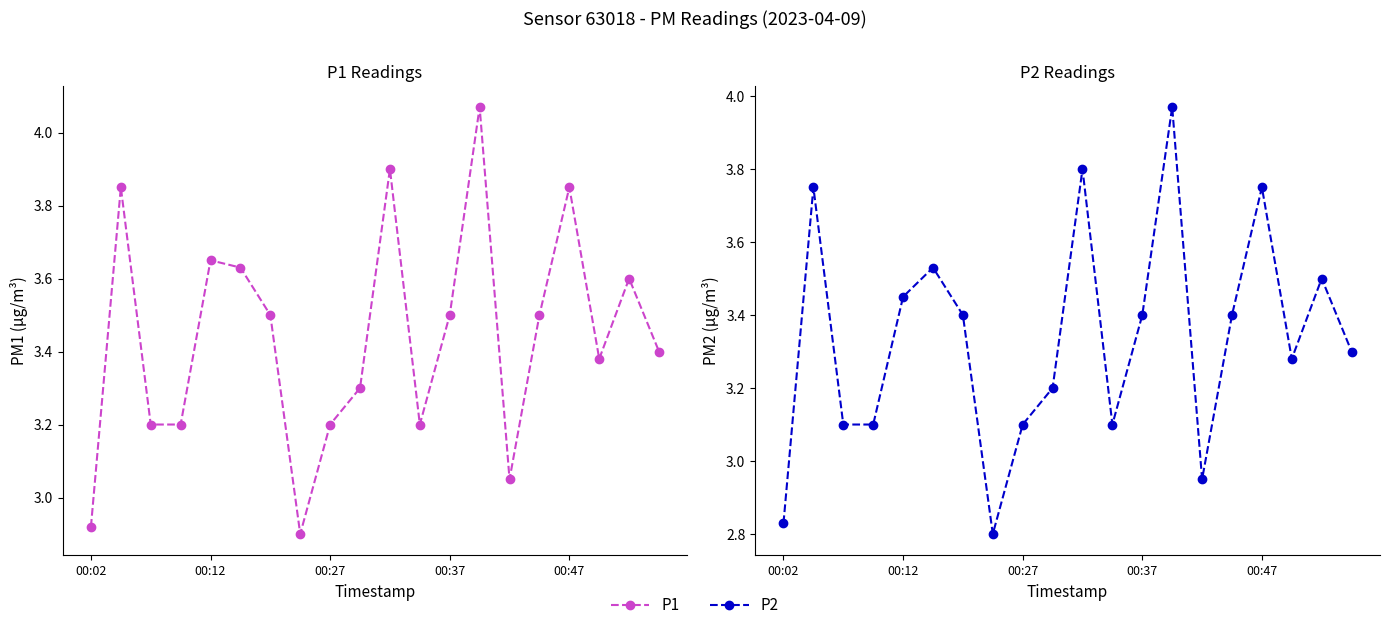

Which has a higher value, 7 or 19?

19